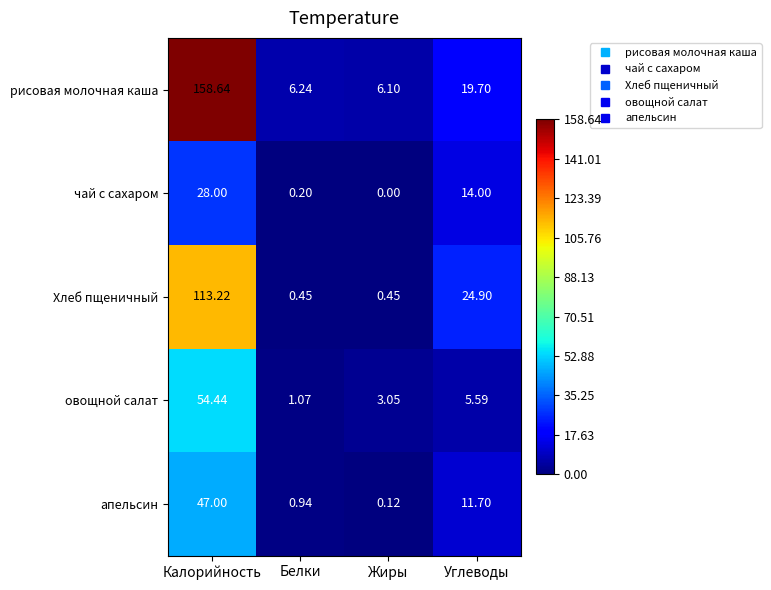

At which category does the chart reach its minimum across all series?

Жиры